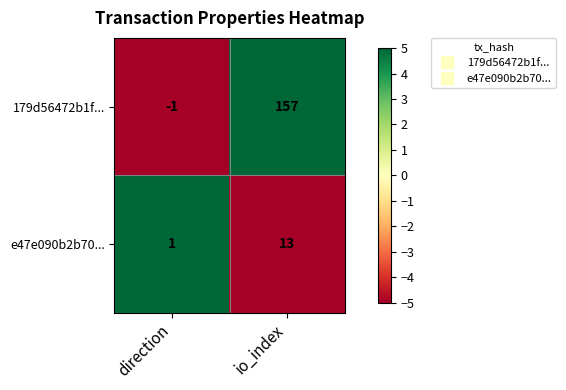

At which category is the sum across all series the highest?

io_index